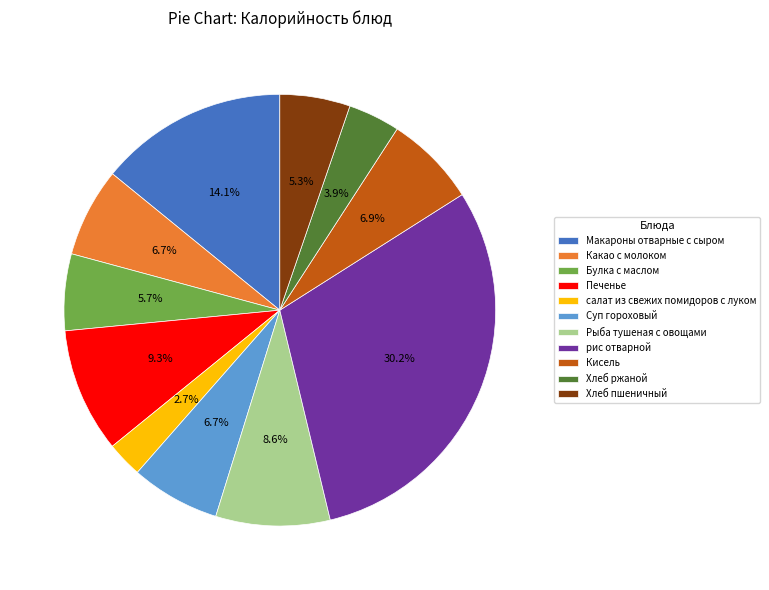

What is the largest slice in the pie chart?

рис отварной